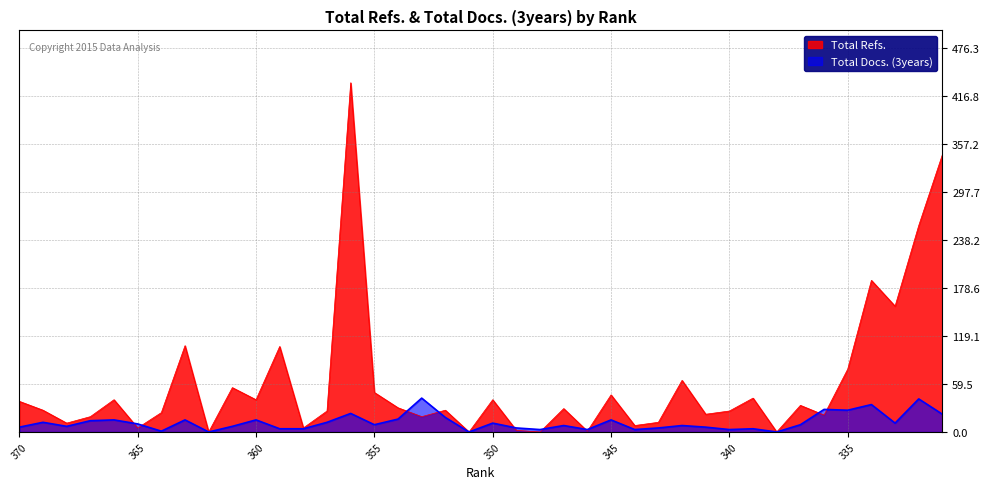

Where is Total Refs. nearest to the value 216?

334